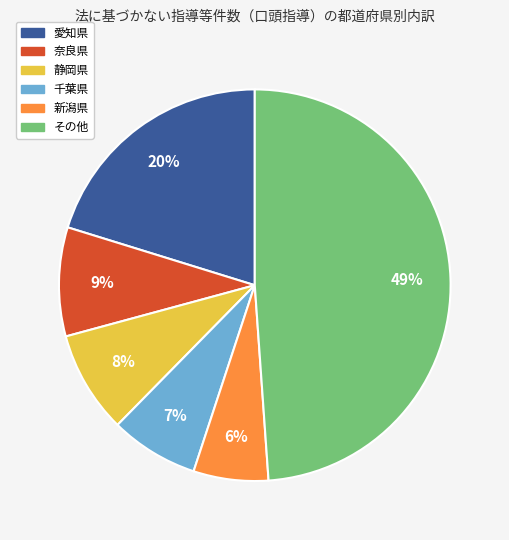

Is there any slice that represents more than half of the pie?

No